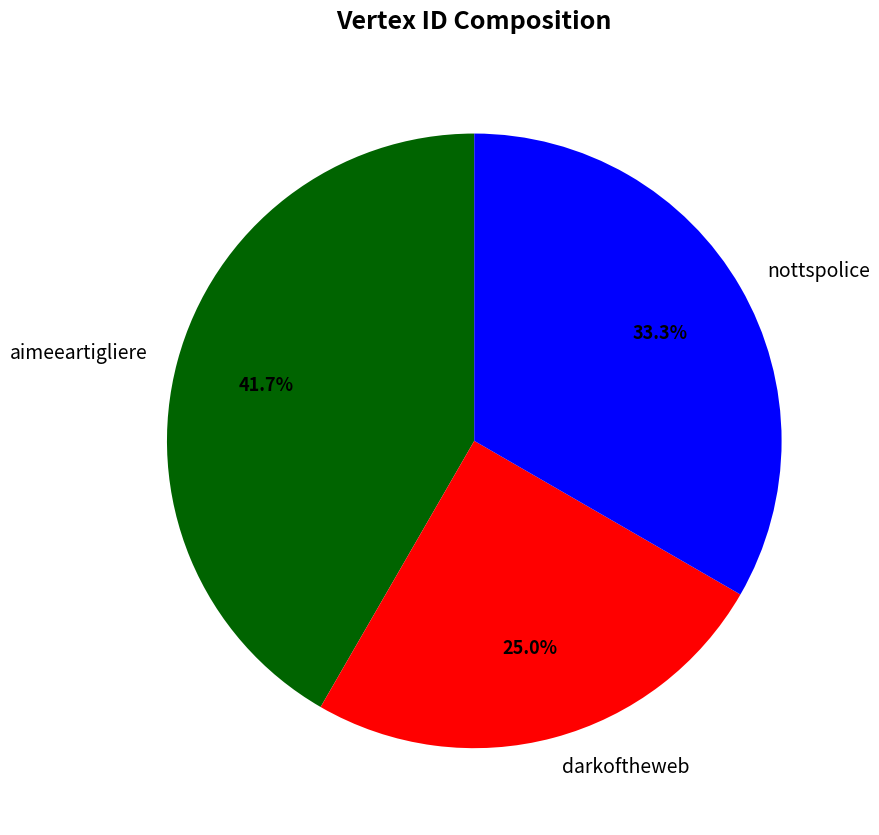

Which category has the smallest portion of the pie?

darkoftheweb